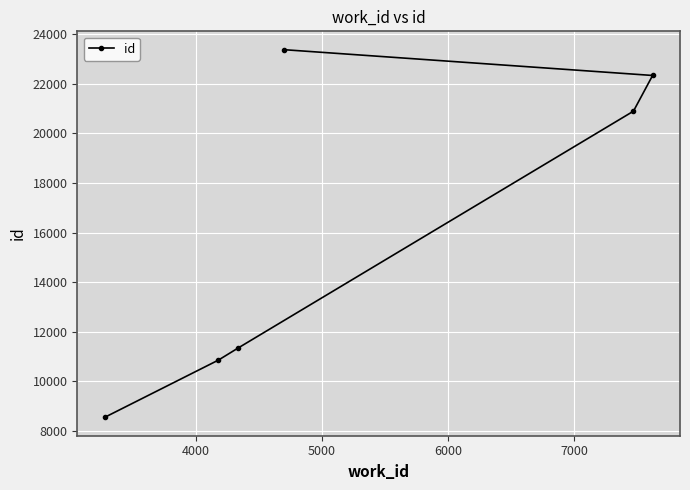

What is the difference between the second highest and second lowest values?

11493